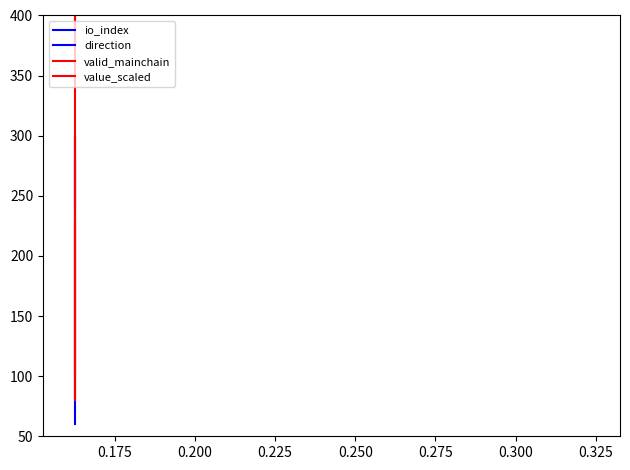

How many lines are shown in the chart?

4